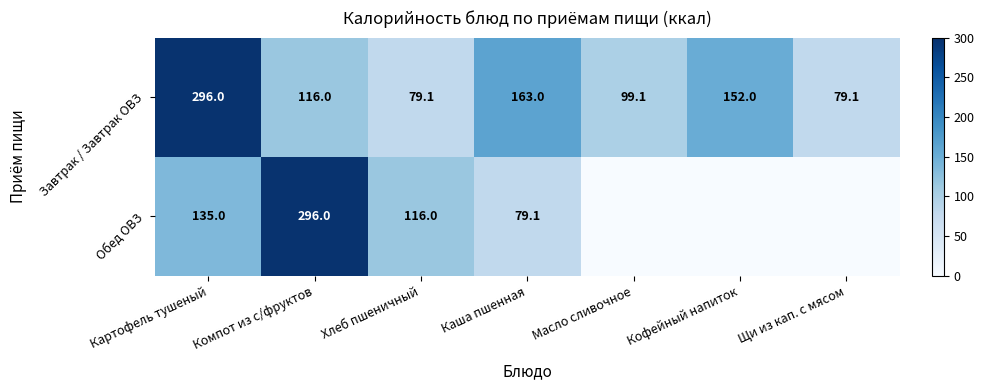

Which has a higher value, Щи из кап. с мясом or Масло сливочное?

Масло сливочное